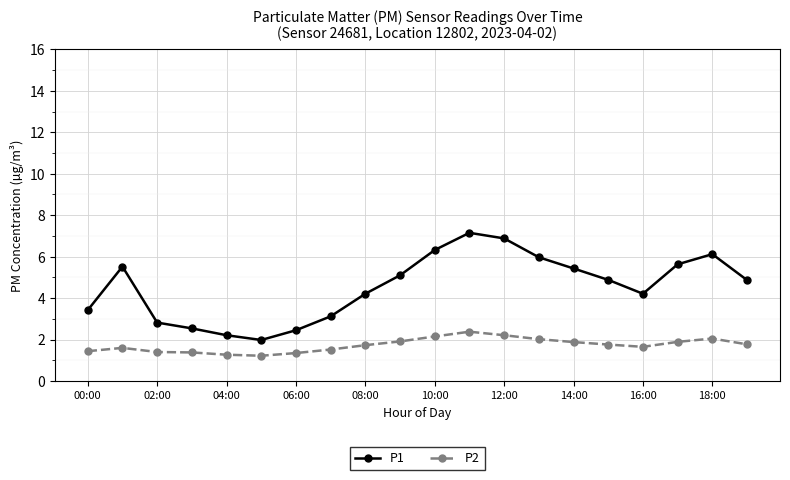

Which series has the largest total across all categories?

P1